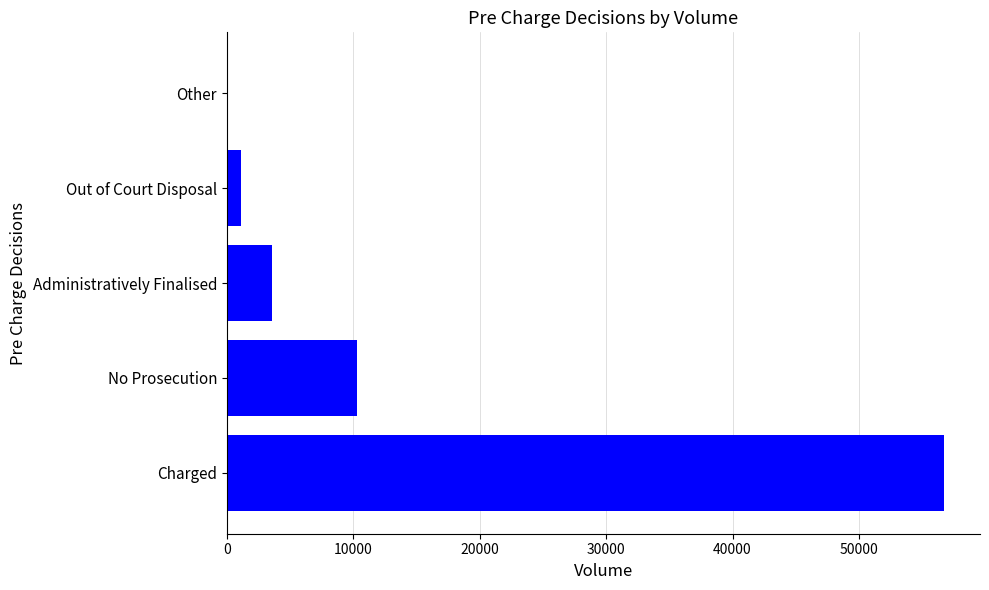

What is the change in value from No Prosecution to Administratively Finalised?

-6750